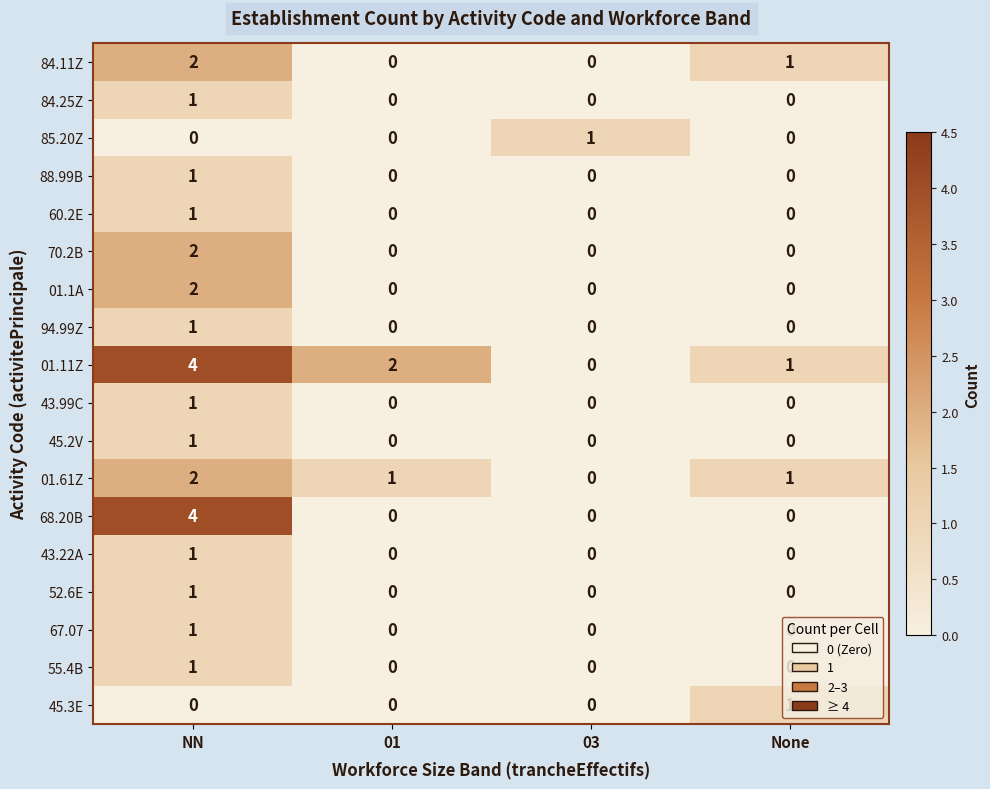

What is the total value across all series at 01?

3